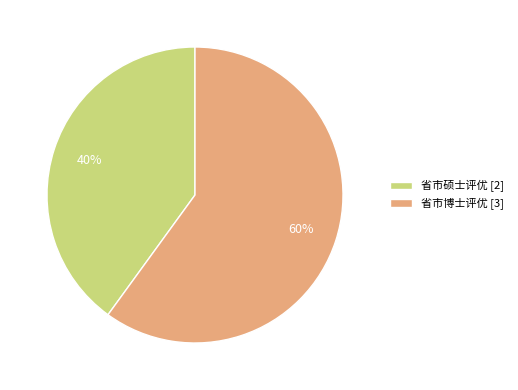

What is the ratio of the value at 省市博士评优 to the value at 省市硕士评优?

1.5